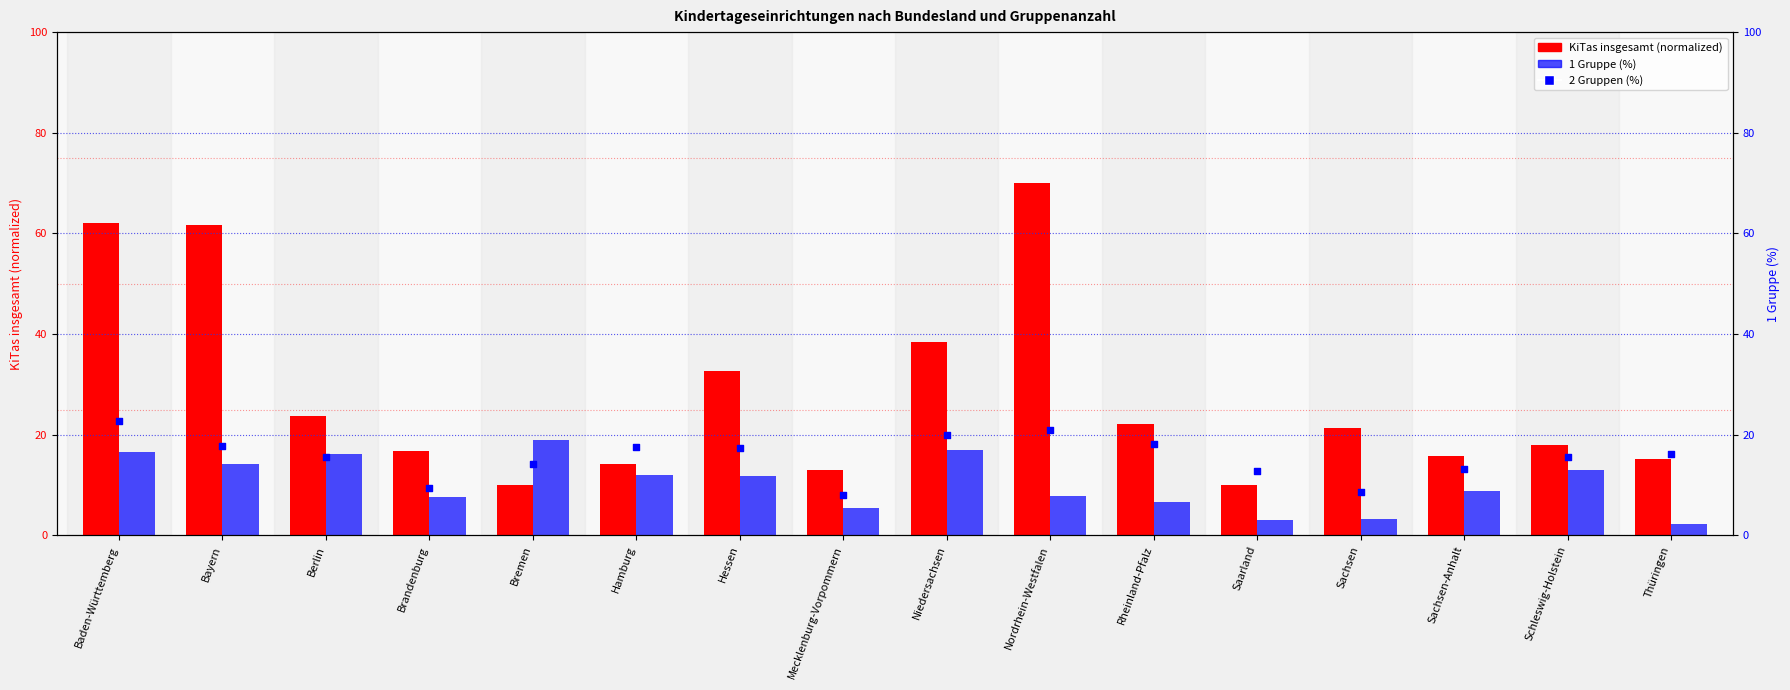

At which category is the sum across all series the highest?

Baden-Württemberg